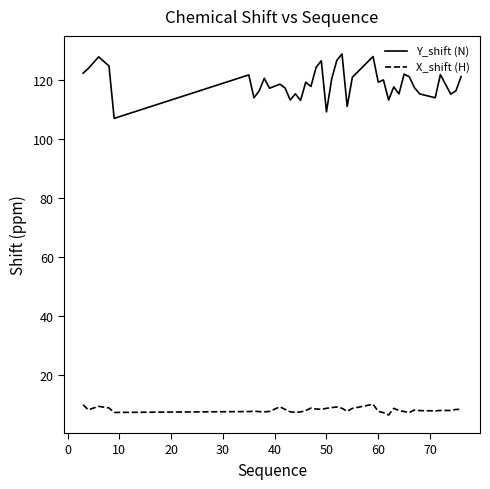

Rank the series by their maximum value, from highest to lowest.

Y_shift (N), X_shift (H)